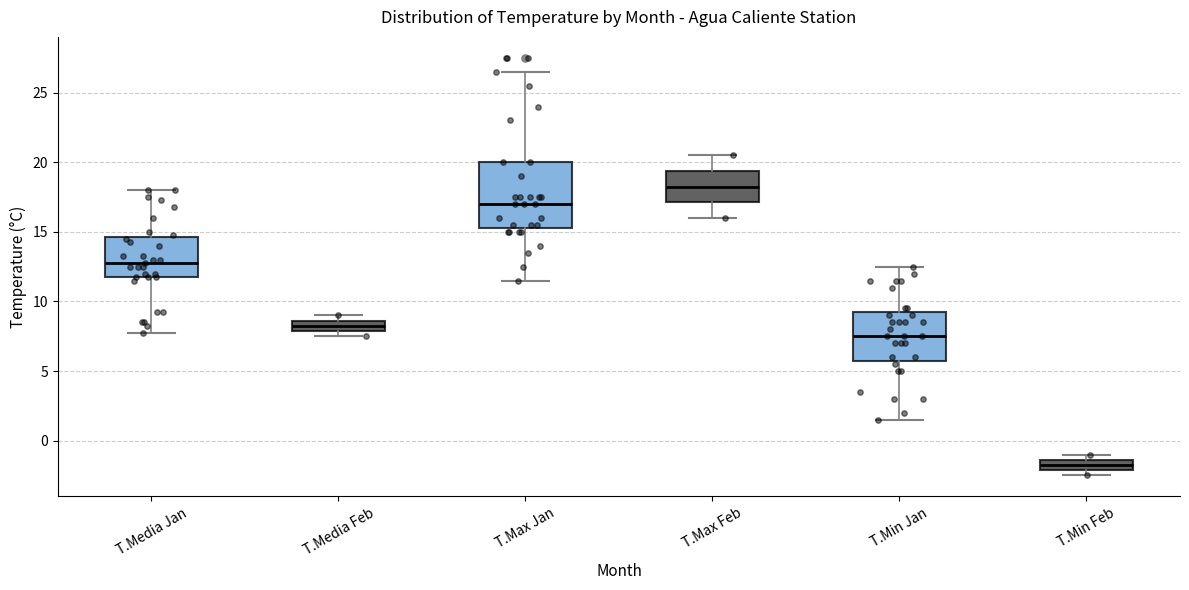

Reading left to right, transcribe this box plot: for each box, give where its median line is, the range the box spans, and where its two whiskers end, as read against the y-axis. The values are not printed on the chart, so give them approximately, as read against the axis.

T.Media Jan: median 13.0, box 12.0 to 14.5, whiskers 8.0 to 18.0
T.Media Feb: median 8.5 (inside the box), box 8.0 to 8.5, whiskers 7.5 to 9.0
T.Max Jan: median 17.0, box 15.5 to 20.0, whiskers 11.5 to 26.5
T.Max Feb: median 18.5, box 17.0 to 19.5, whiskers 16.0 to 20.5
T.Min Jan: median 7.5, box 6.0 to 9.5, whiskers 1.5 to 12.5
T.Min Feb: median -1.5 (inside the box), box -2.0 to -1.5, whiskers -2.5 to -1.0